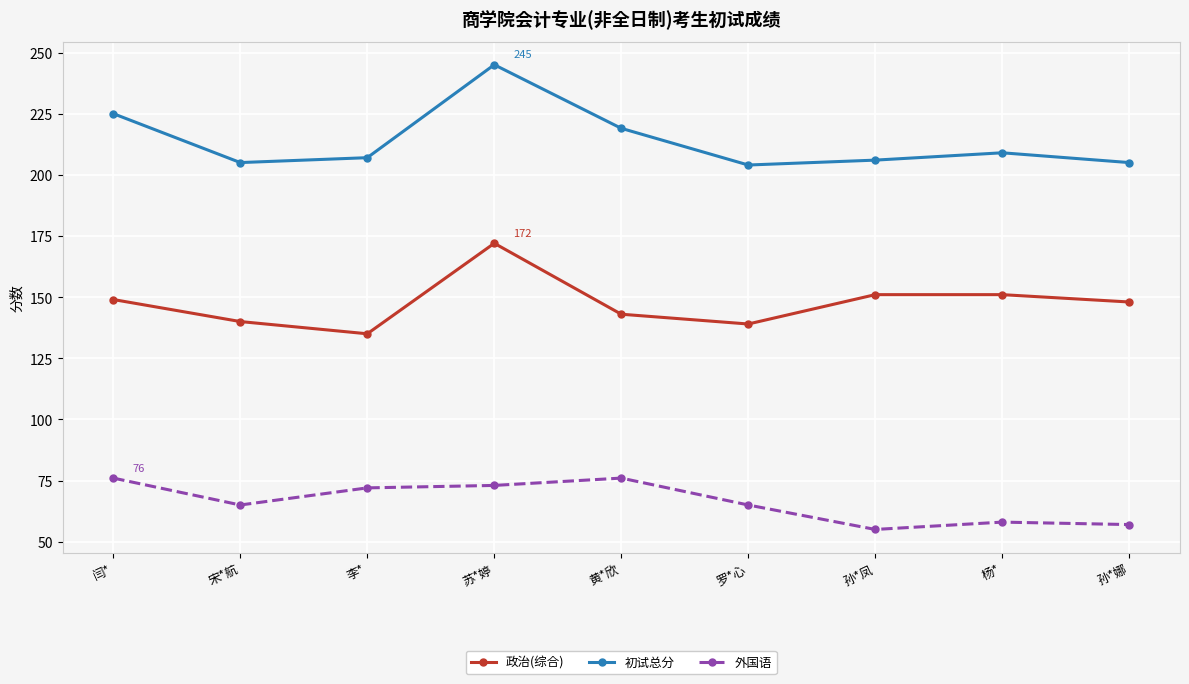

How many data points in 初试总分 are less than 207?

4